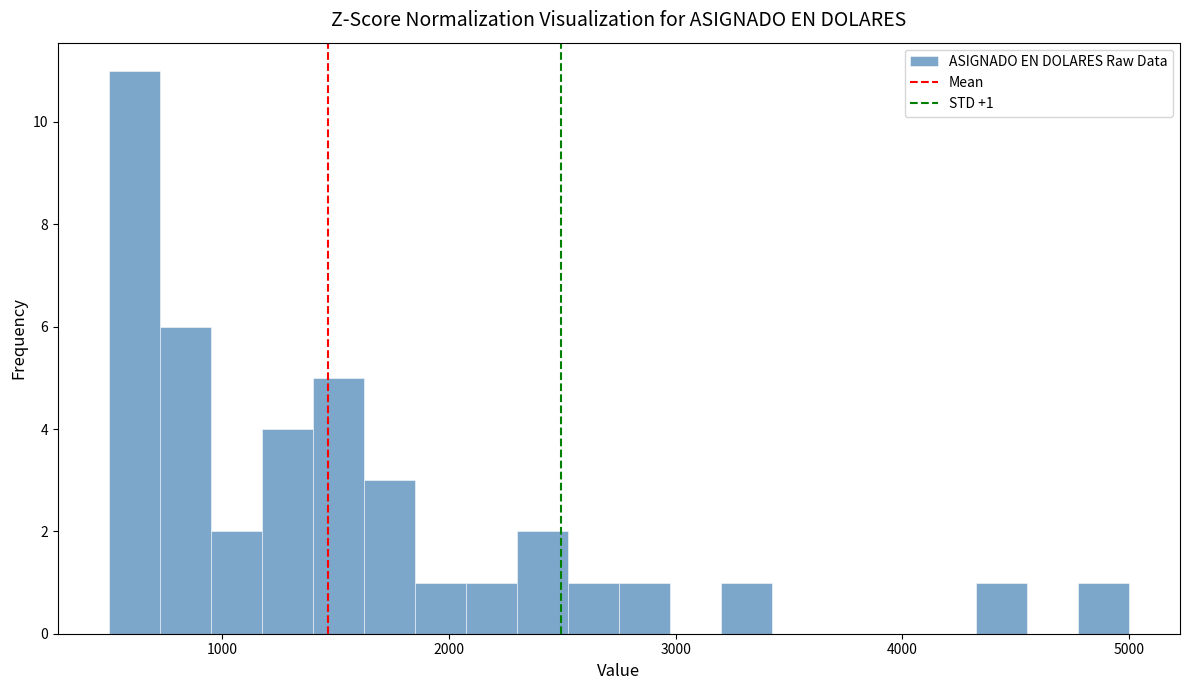

Read against the x-axis, roughly where is the centre of the tallest bar?

600